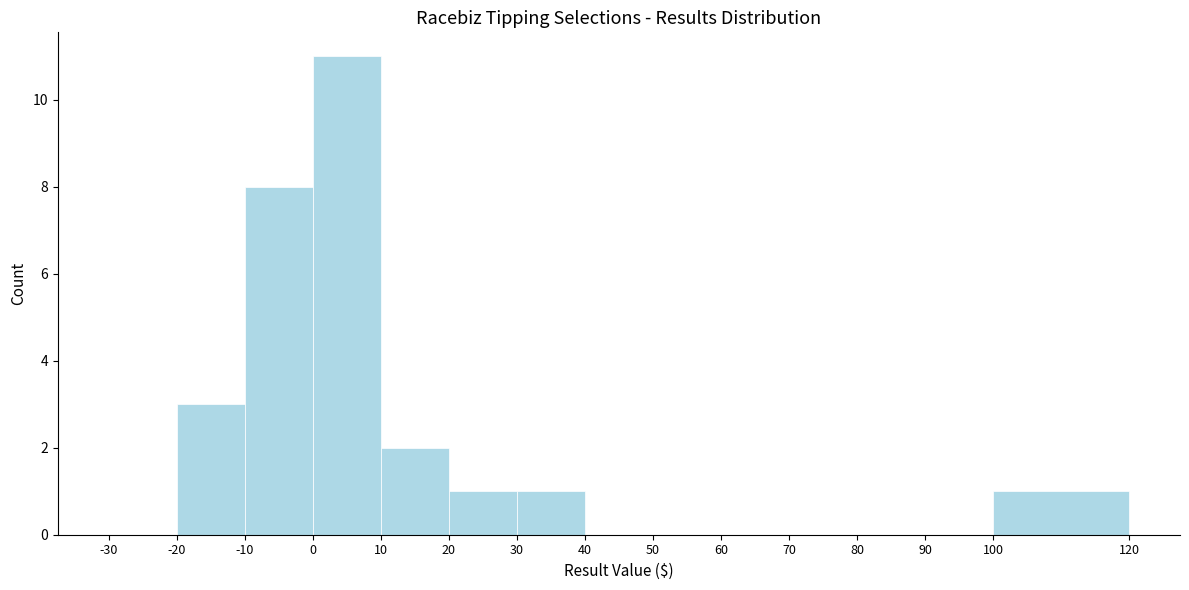

Reading left to right, list every bar in this chart as the range it spans on the x-axis followed by its height. The values are not printed on the chart, so give them approximately, as read against the axis.

-30 to -20: 0
-20 to -10: 3
-10 to 0: 8
0 to 10: 11
10 to 20: 2
20 to 30: 1
30 to 40: 1
40 to 50: 0
50 to 60: 0
60 to 70: 0
70 to 80: 0
80 to 90: 0
90 to 100: 0
100 to 120: 1